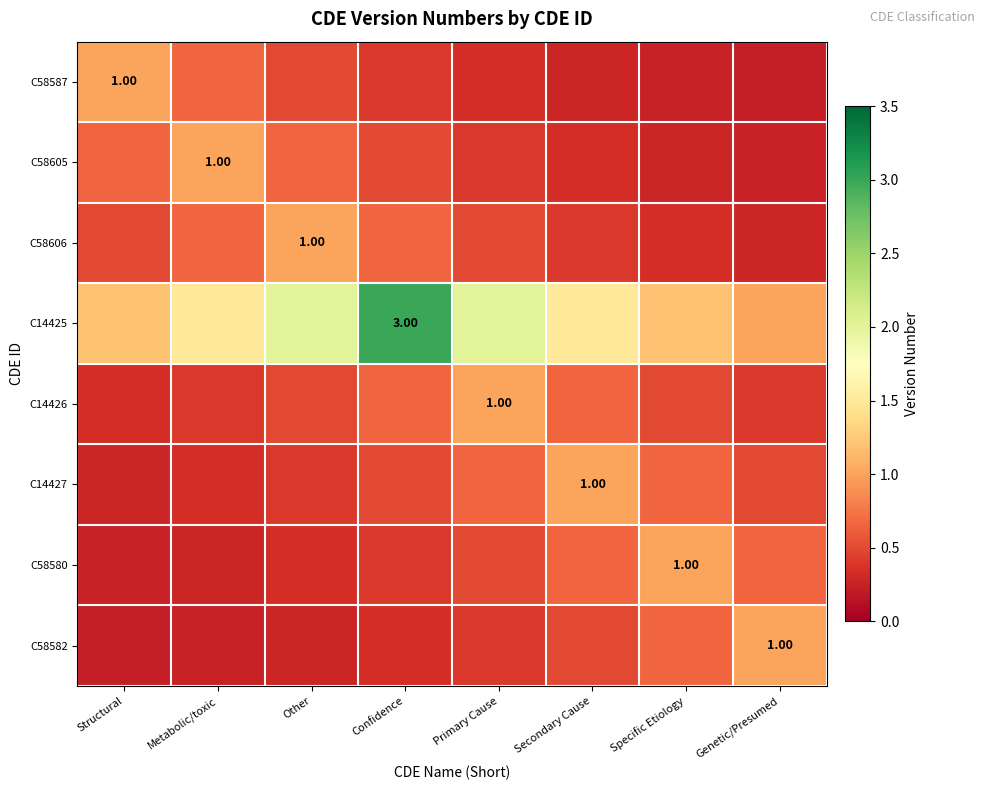

What is the spread (max minus min) of values at Other?

1.7